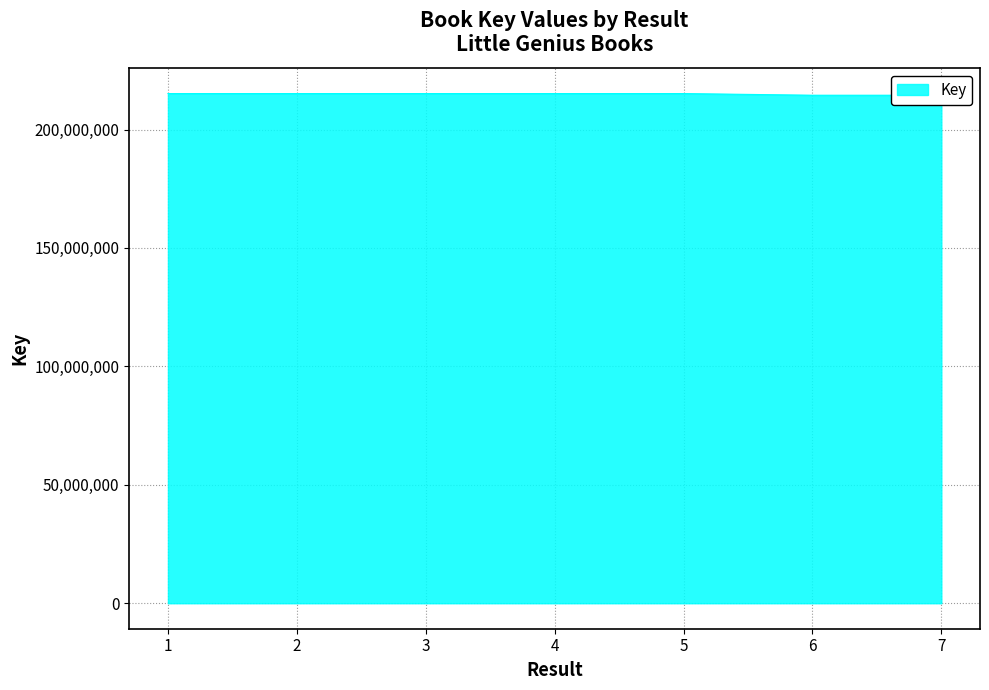

How many lines are shown in the chart?

1